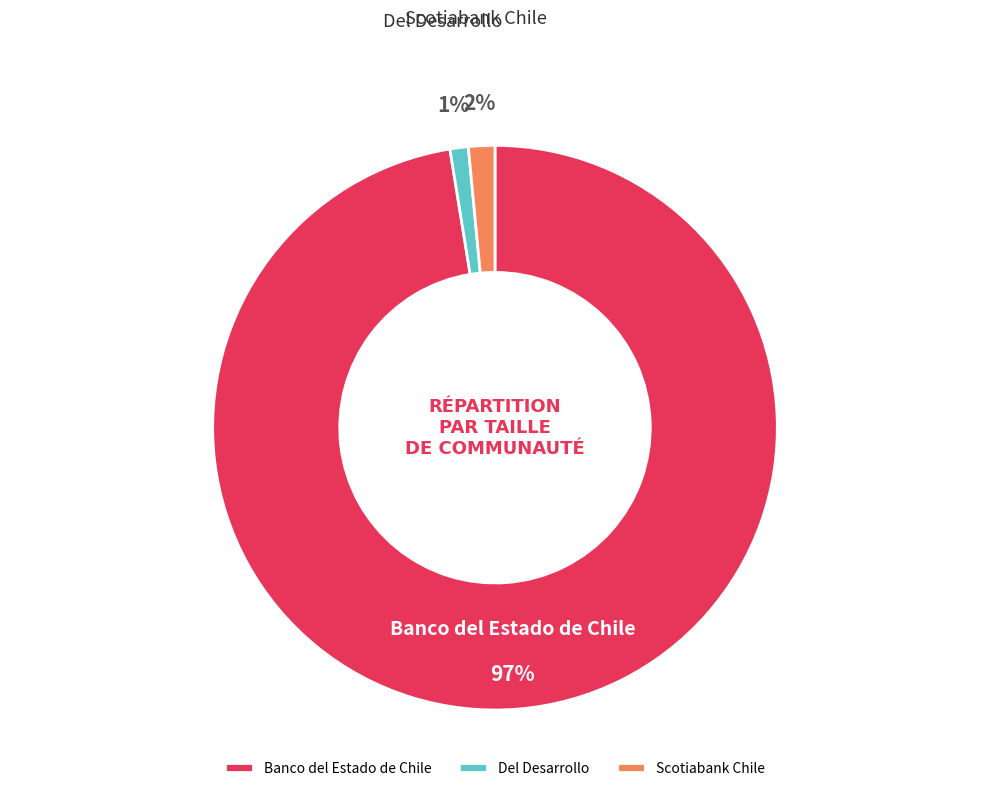

To the nearest percent, what is the difference between the Banco del Estado de Chile and Del Desarrollo slice percentages?

96%